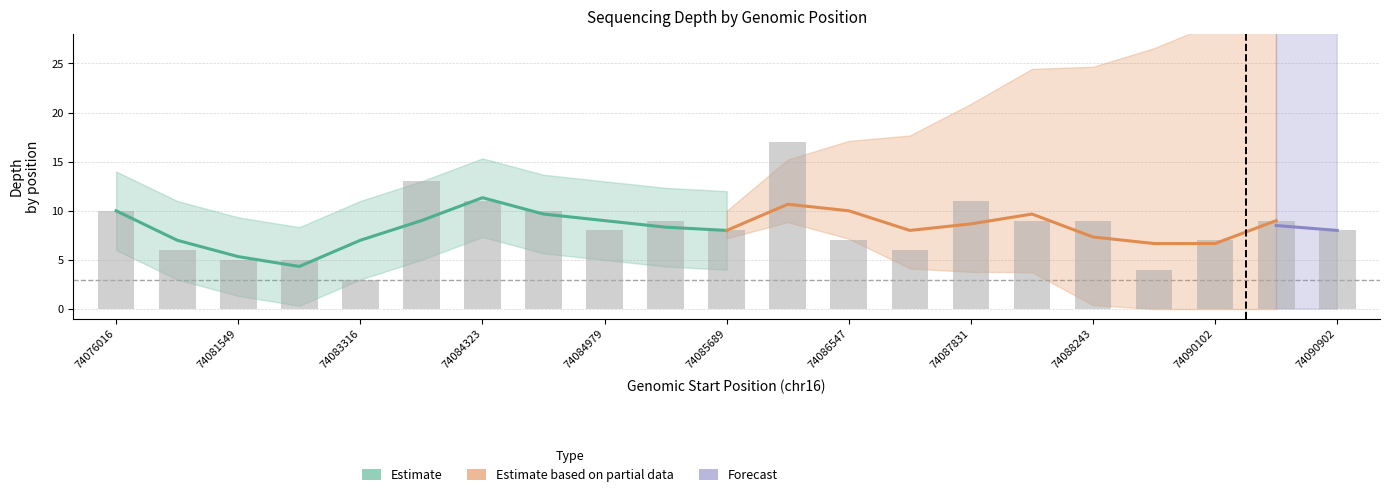

Does the chart contain any negative values?

No